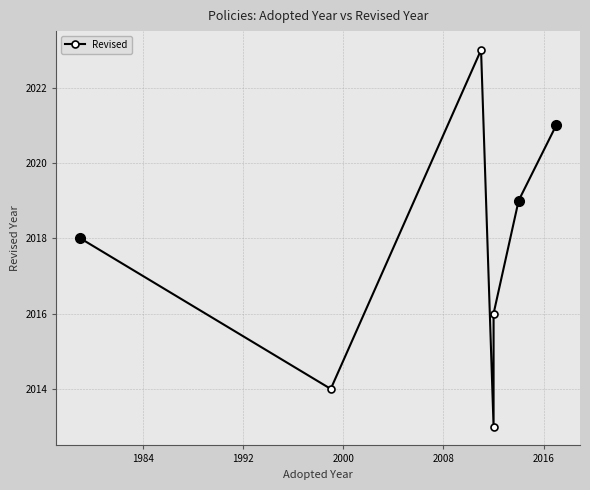

How many interior local valleys (lower than both neighbors) does the data have?

2